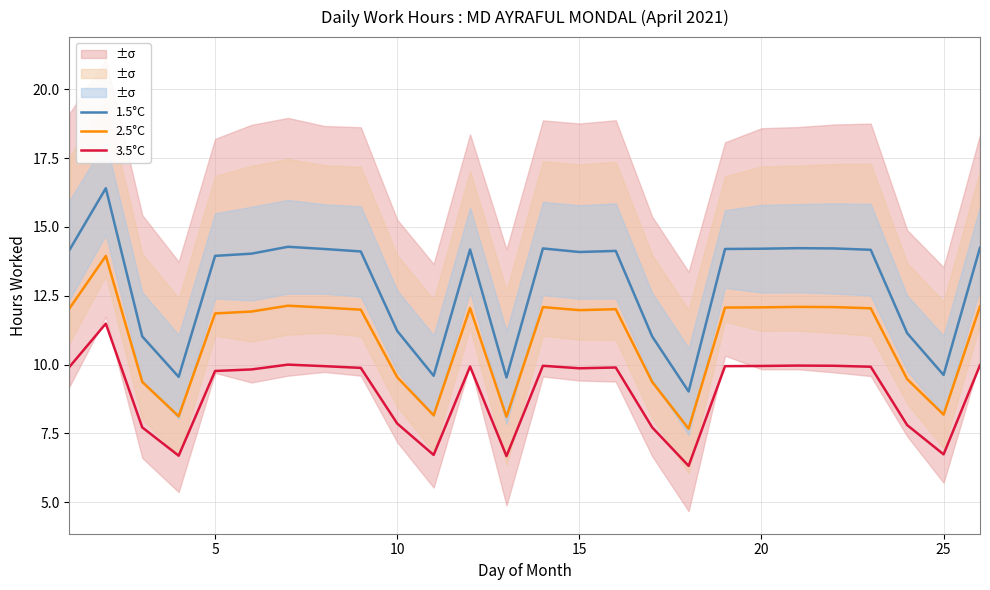

True or false: 1.5°C and 2.5°C intersect in this chart.

False